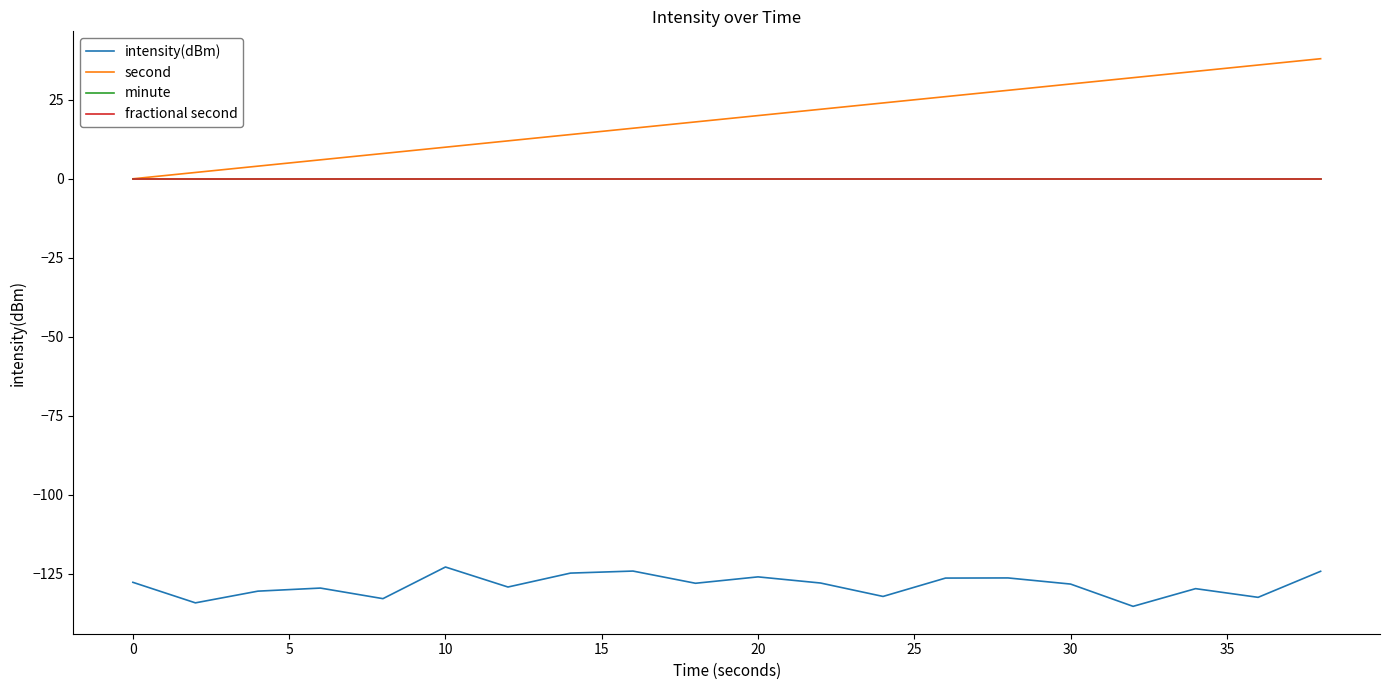

What is the average value of the intensity(dBm) series?

-128.6